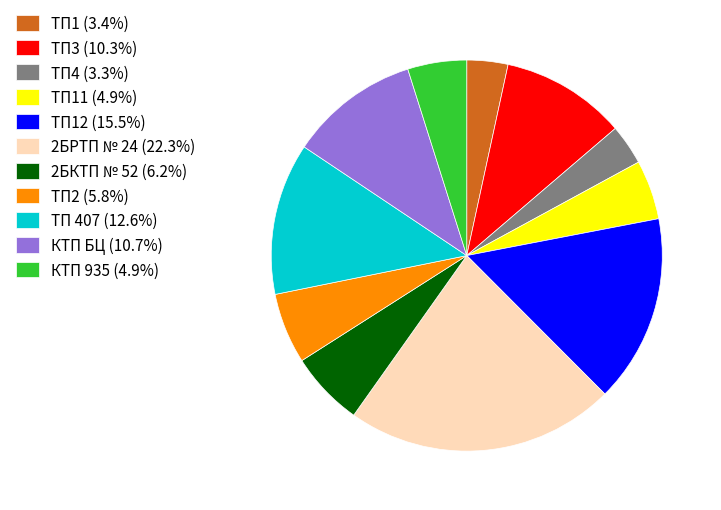

How many segments does this pie chart have?

11